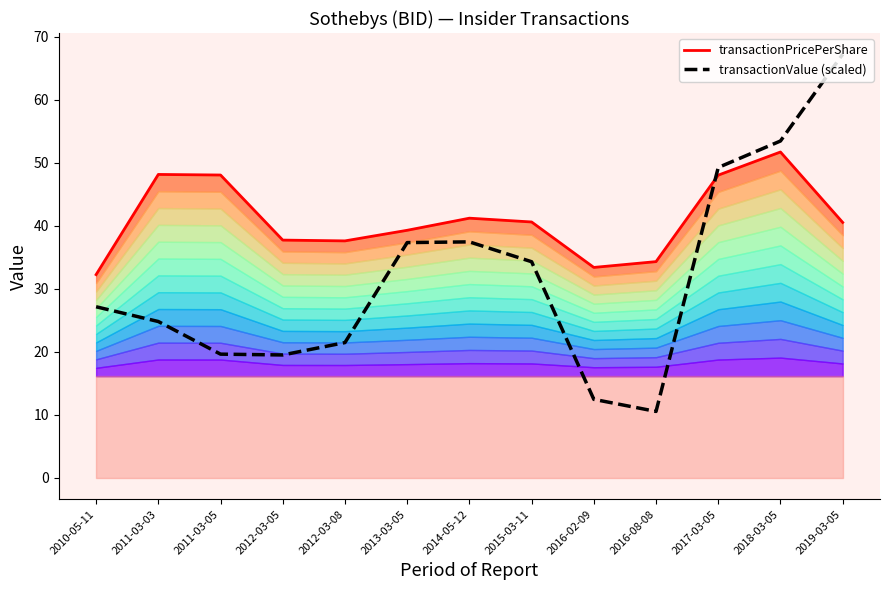

List the series in order of their overall mean, highest first.

transactionPricePerShare, transactionValue (scaled)